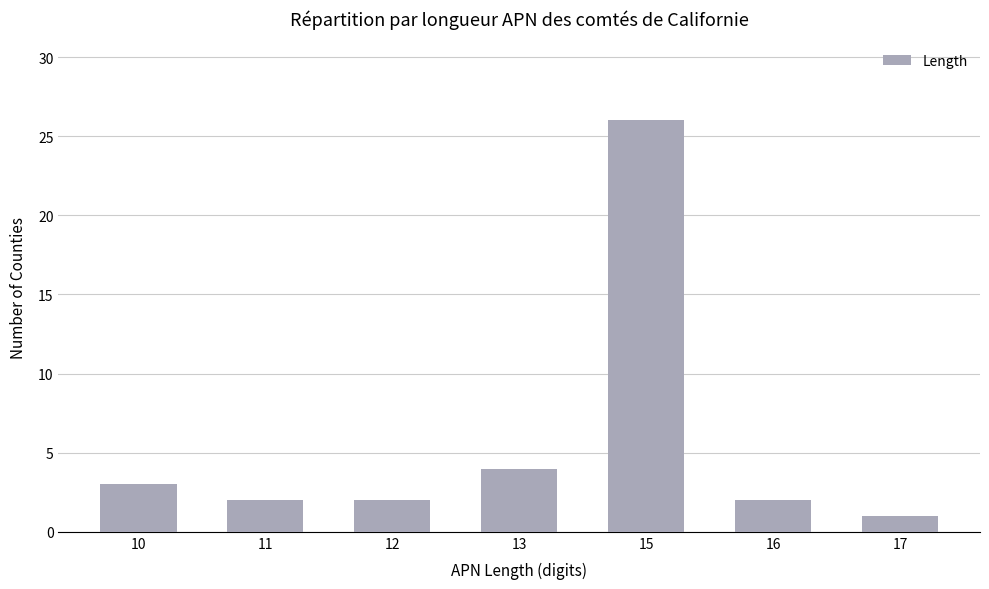

At which label is the value closest to 13?

13